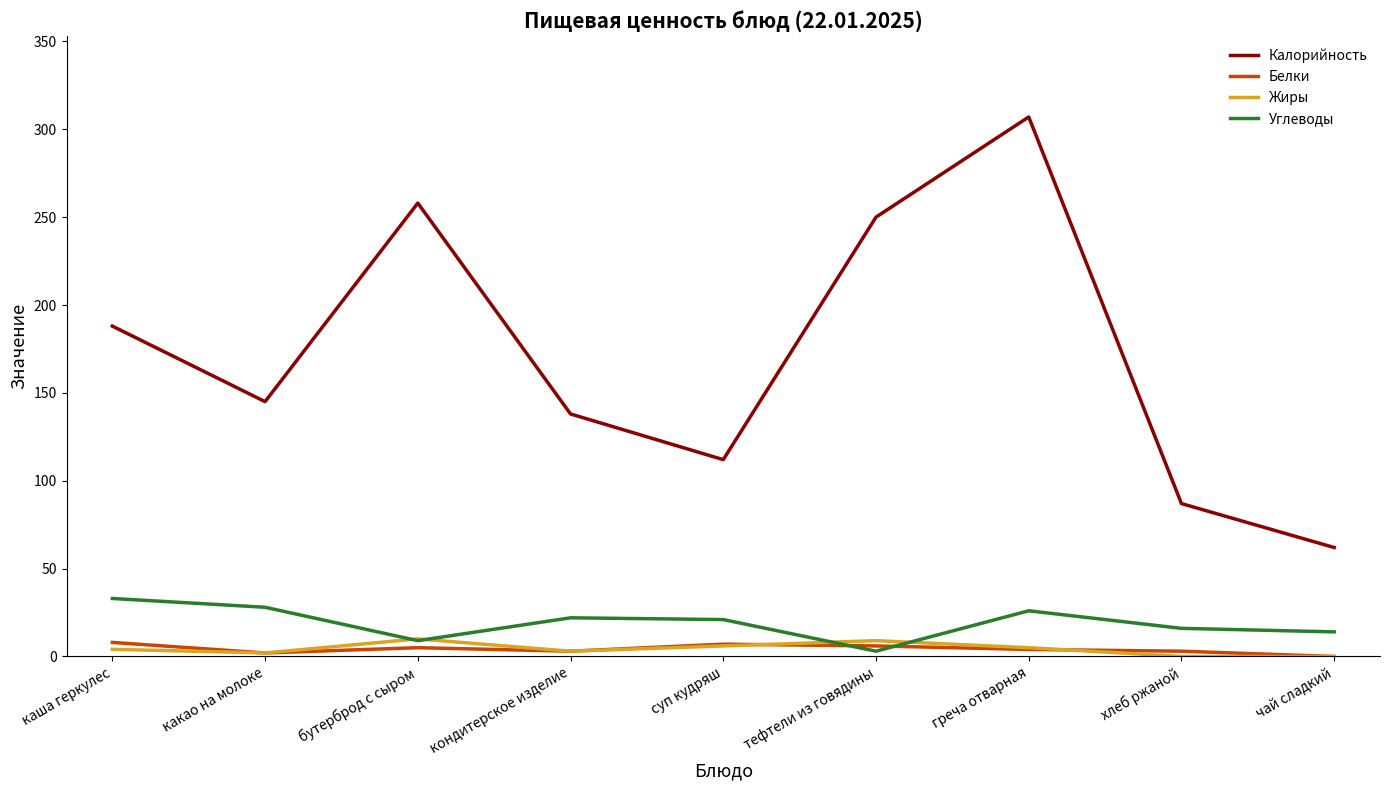

What is the highest value of the Жиры series?

10.0